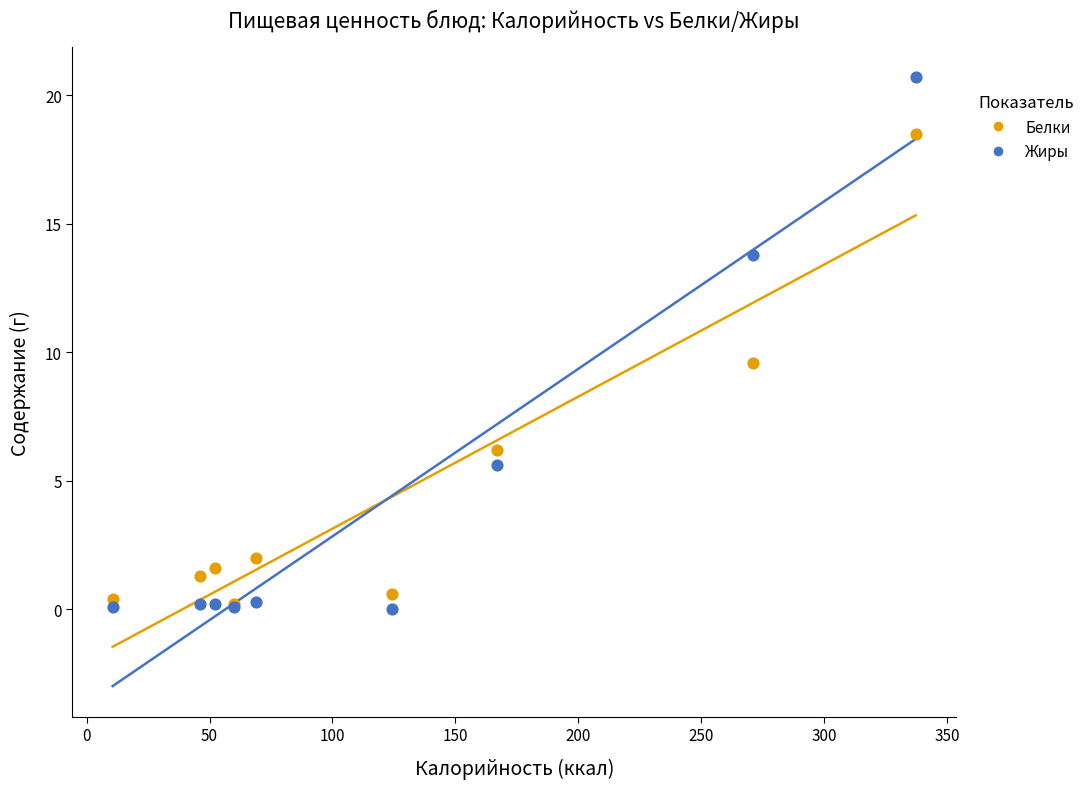

What are all the series names shown in the legend?

Белки, Жиры